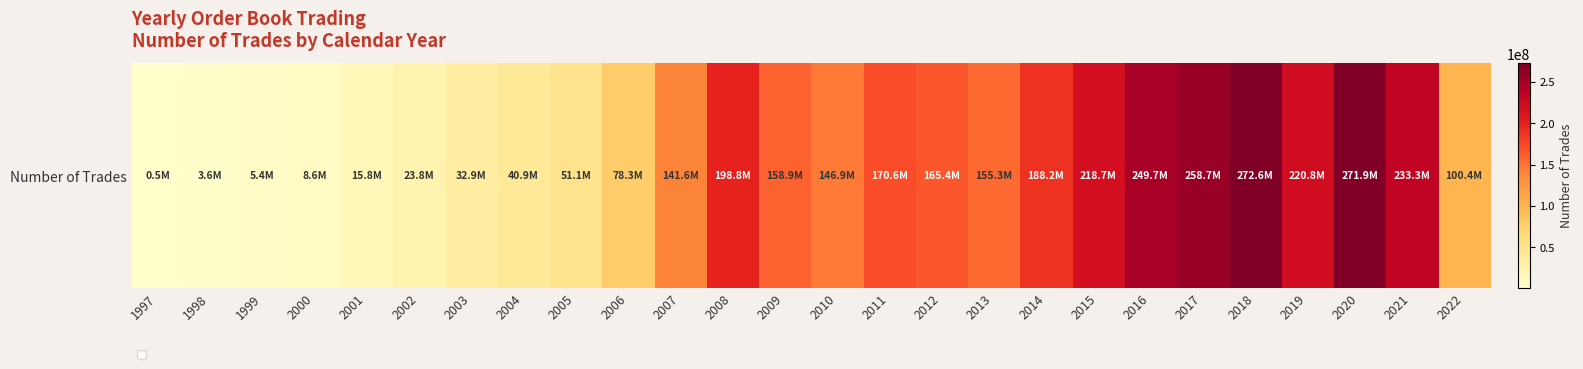

What is the difference between the second highest and minimum values?

271345679